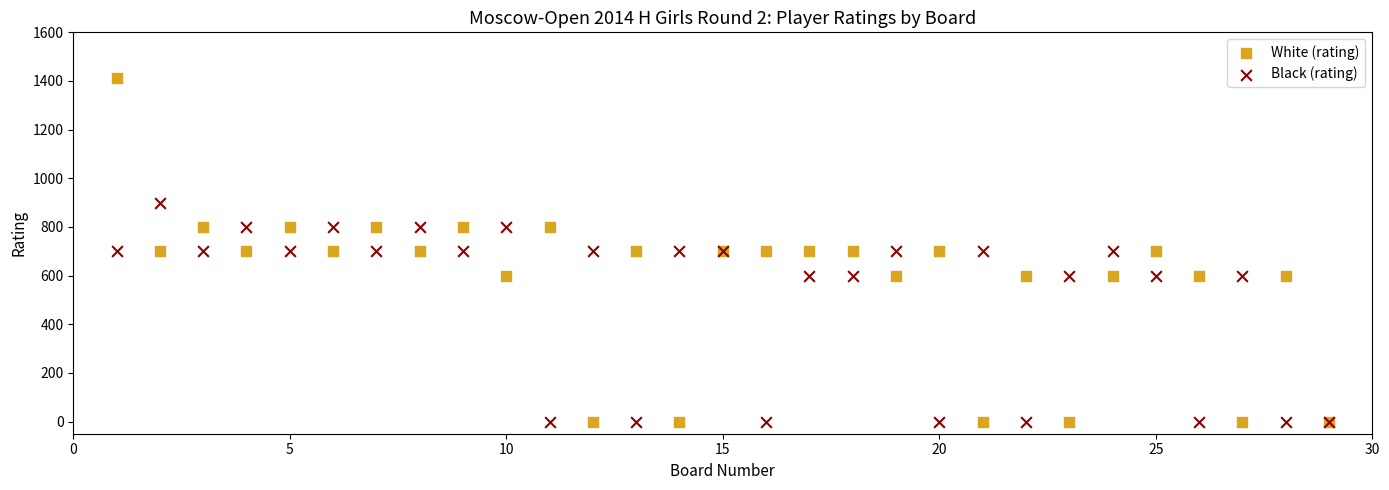

Which series has the widest spread of Y values?

White (rating)